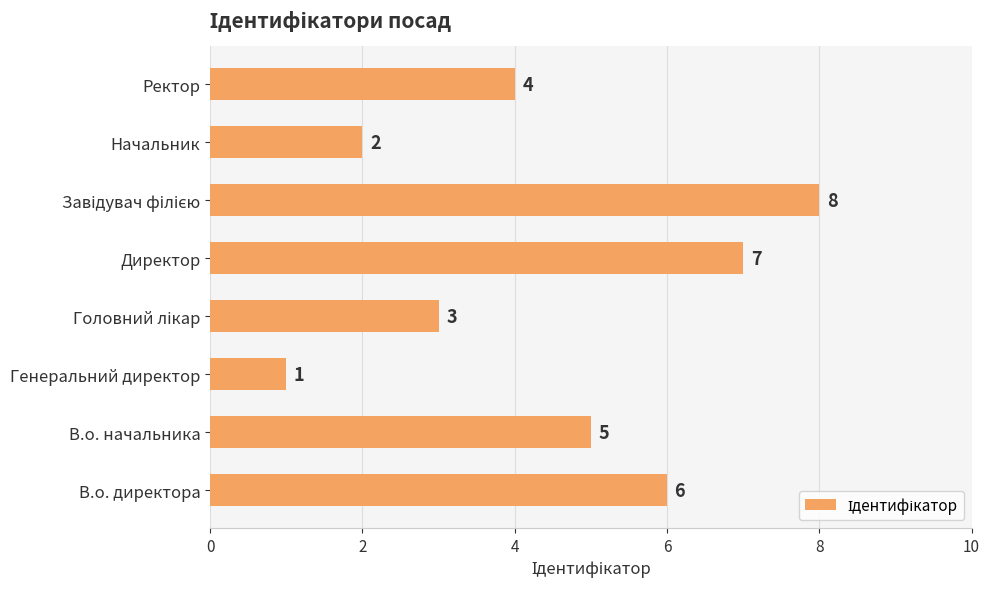

Reading bottom to top, what are all the values shown in this chart?

6	5	1	3	7	8	2	4